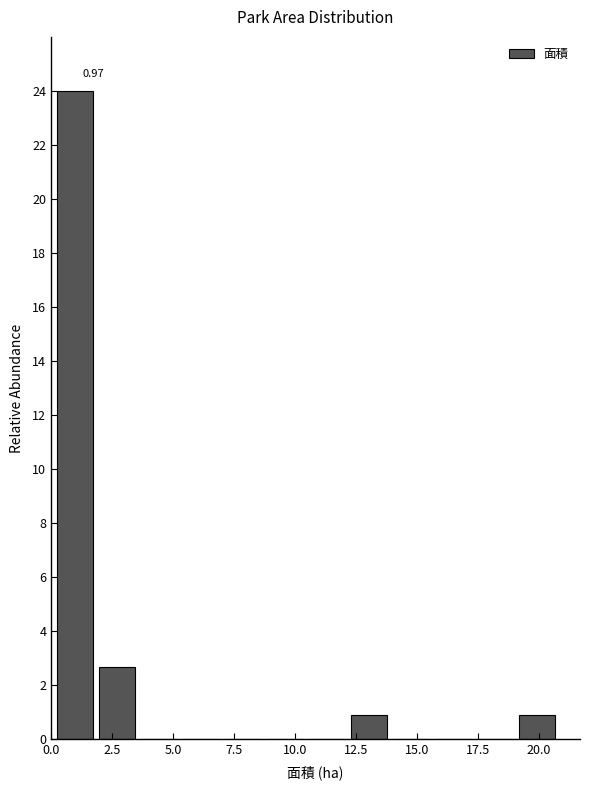

Around what value on the x-axis is the tallest bar? Give the approximate position of its centre, as read against the axis.

1.0